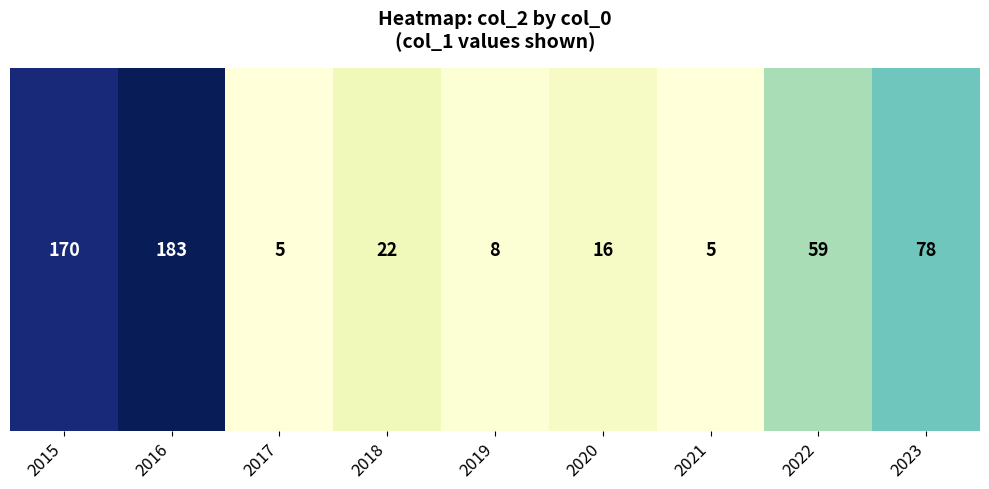

The value at 2020 is 9. True or false?

False